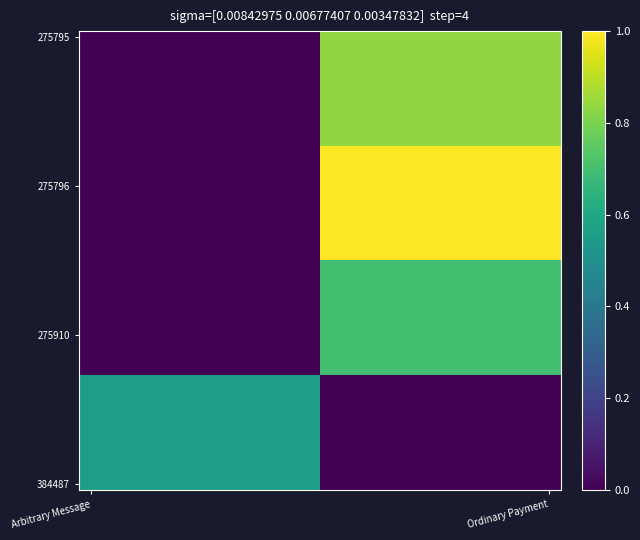

At how many categories does at least one series exceed 0?

20